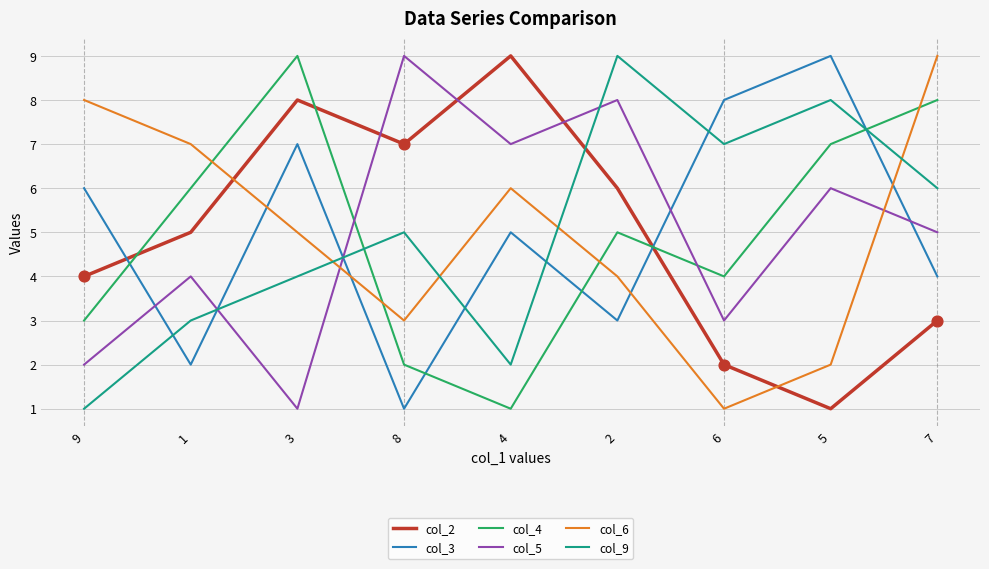

What are all the series names shown in the legend?

col_2, col_3, col_4, col_5, col_6, col_9